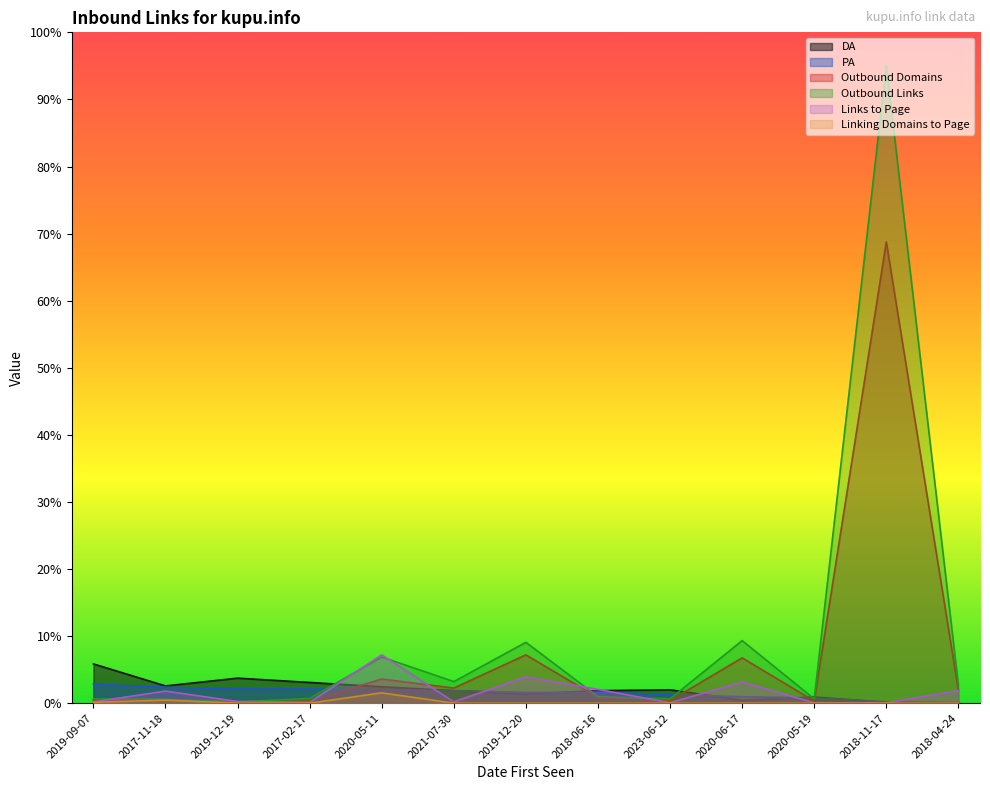

Reading right to left, list all the values displayed in this chart.

DA: 0.1	0.1	0.9	0.5	2.0	1.9	1.4	1.9	2.4	3.1	3.7	2.6	5.9
PA: 0.1	0.2	0.8	1.0	1.3	1.6	1.6	1.9	2.0	2.1	2.1	2.4	2.8
Outbound Domains: 1.9	68.8	0.3	6.8	0.4	0.8	7.2	2.3	3.6	0.3	0.2	0.5	0.5
Outbound Links: 2.7	95.0	0.6	9.3	0.6	1.0	9.1	3.2	6.9	0.7	0.2	0.6	0.6
Links to Page: 1.9	0.1	0.1	3.2	0.1	2.1	3.9	0.2	7.2	0.1	0.3	1.8	0.2
Linking Domains to Page: 0.0	0.0	0.0	0.0	0.0	0.0	0.0	0.0	1.5	0.0	0.0	0.5	0.1